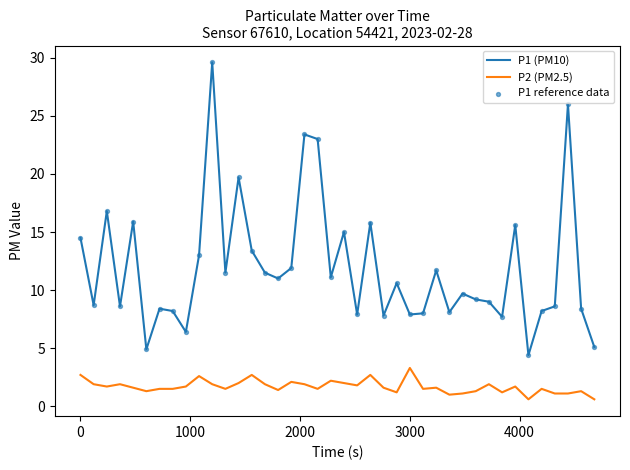

Which series has the largest total across all categories?

P1 (PM10)